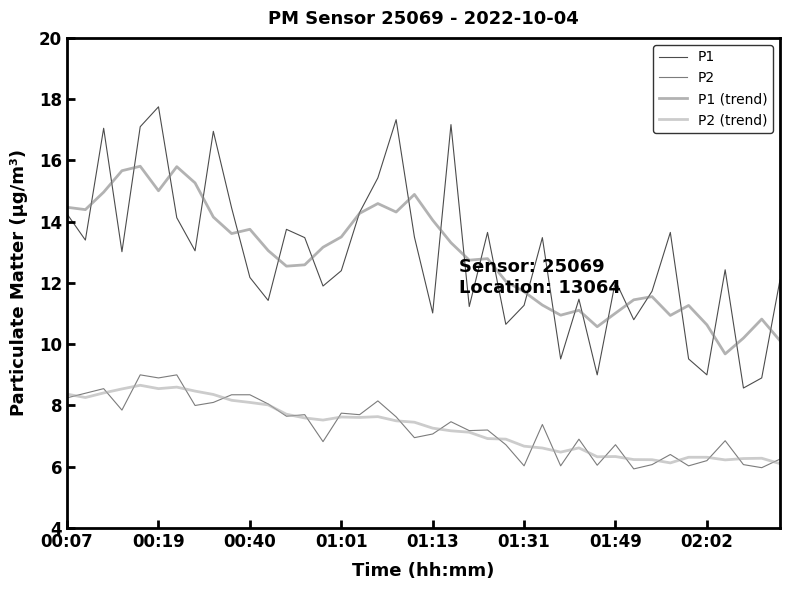

True or false: P2 and P1 (trend) intersect in this chart.

False